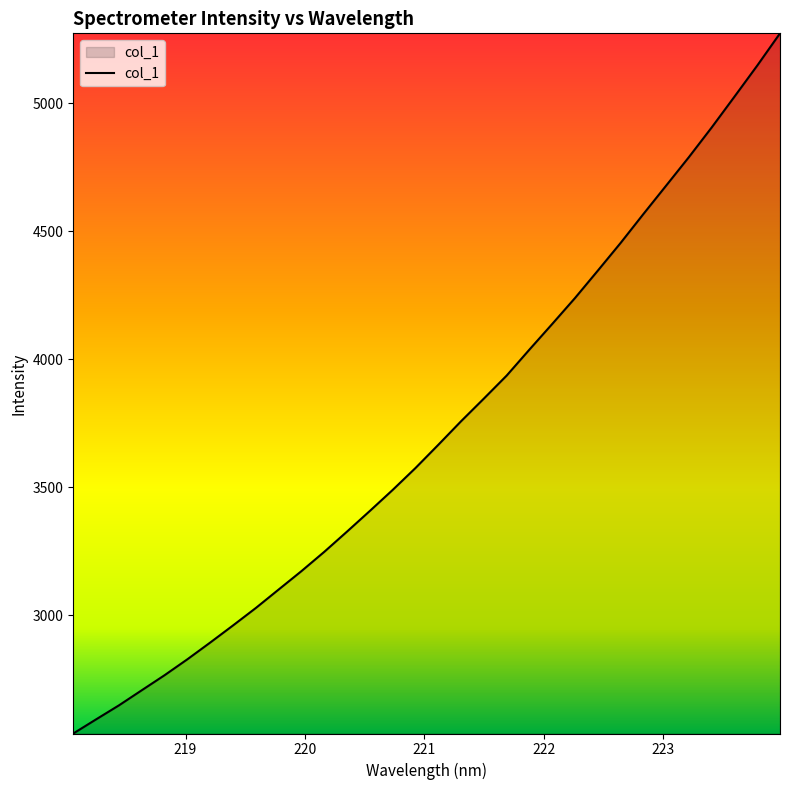

Reading left to right, list all the values displayed in this chart.

2538.5	2593.8	2648.4	2707.4	2766.2	2828.5	2893.8	2960.7	3028.8	3101.0	3172.9	3248.2	3327.5	3408.1	3490.1	3575.6	3666.3	3758.4	3846.9	3936.7	4038.4	4138.5	4239.8	4346.7	4454.8	4567.7	4678.9	4790.3	4906.2	5026.4	5147.8	5273.8